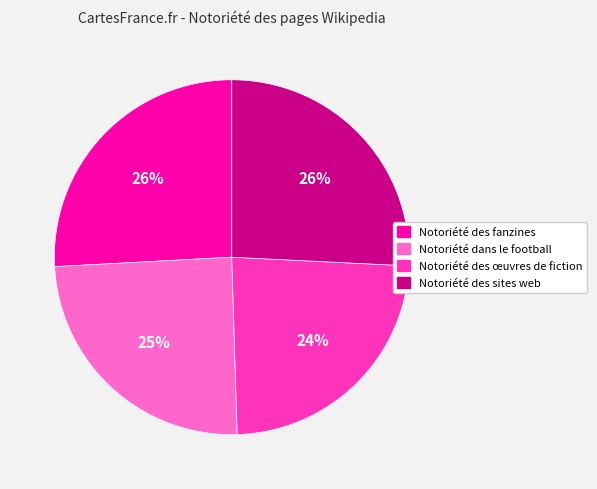

How many segments does this pie chart have?

4